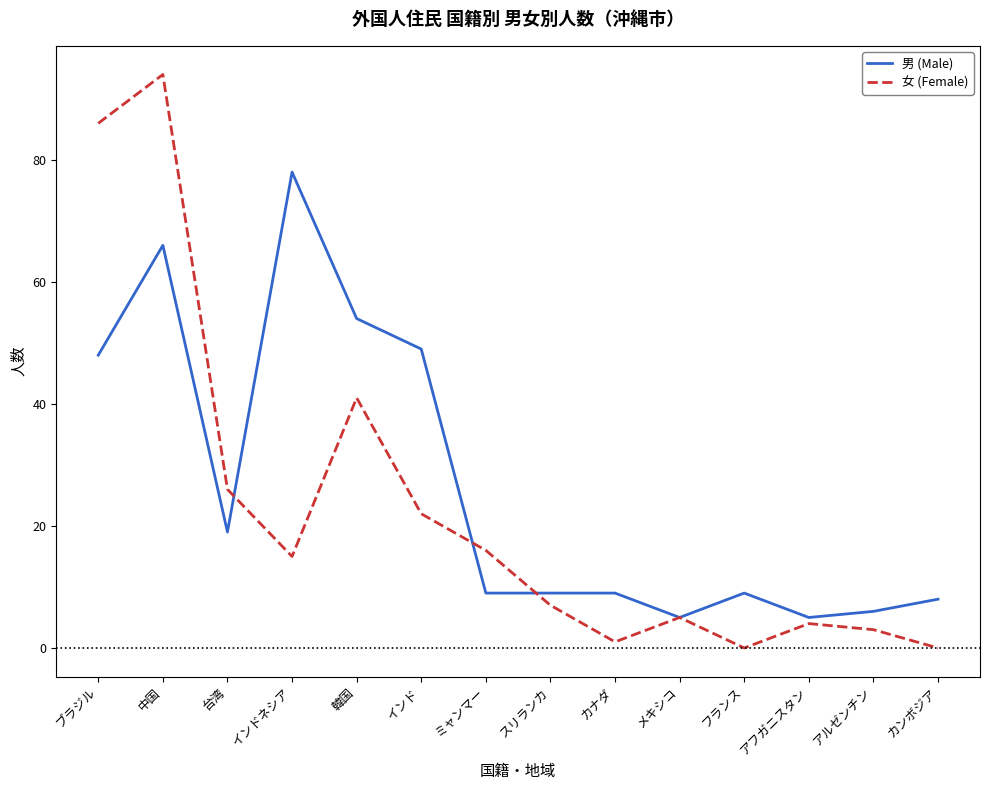

At which label does 男 (Male) first exceed 9?

ブラジル